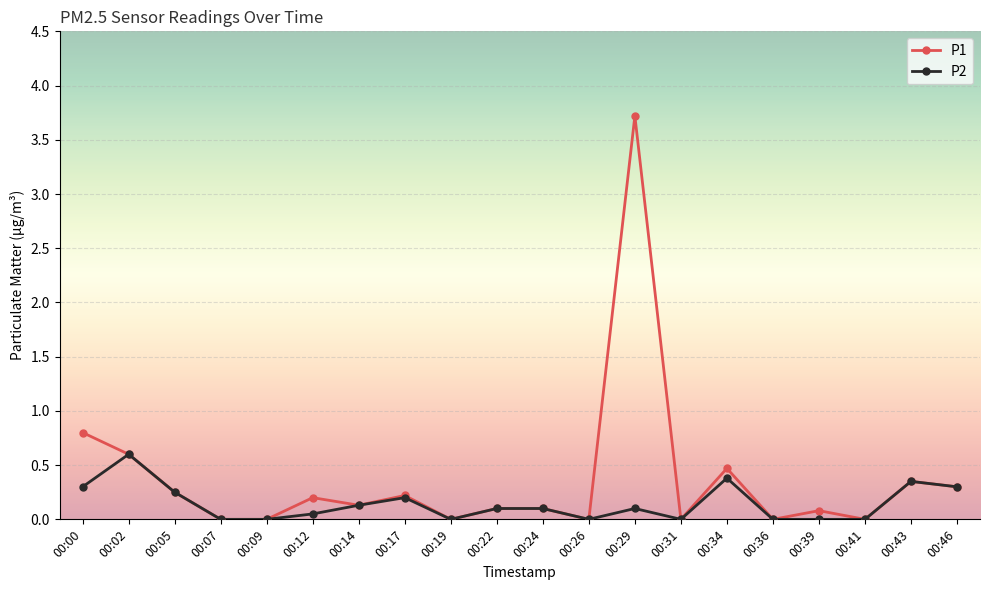

At which category does P2 reach its first local peak?

00:02